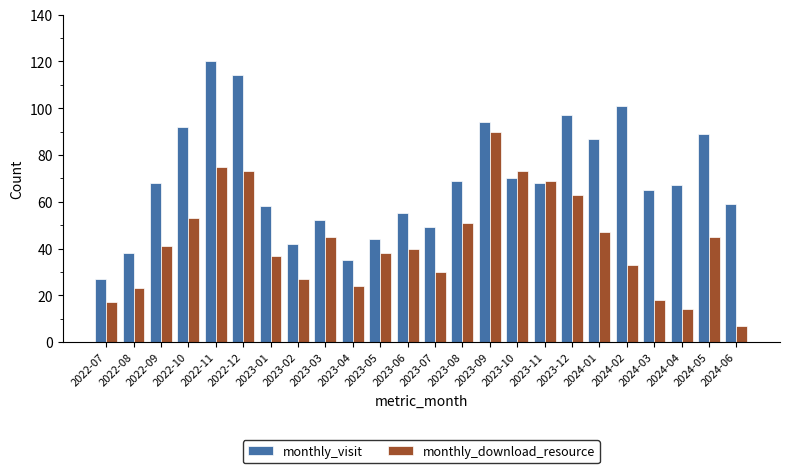

How many groups of bars are there?

24